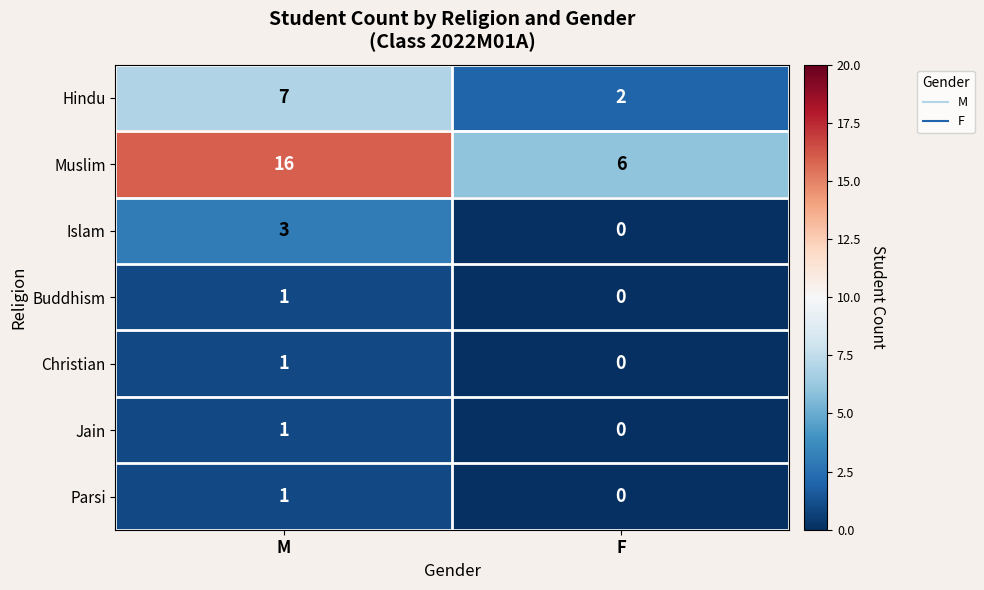

Which label corresponds to the largest value in the chart?

M